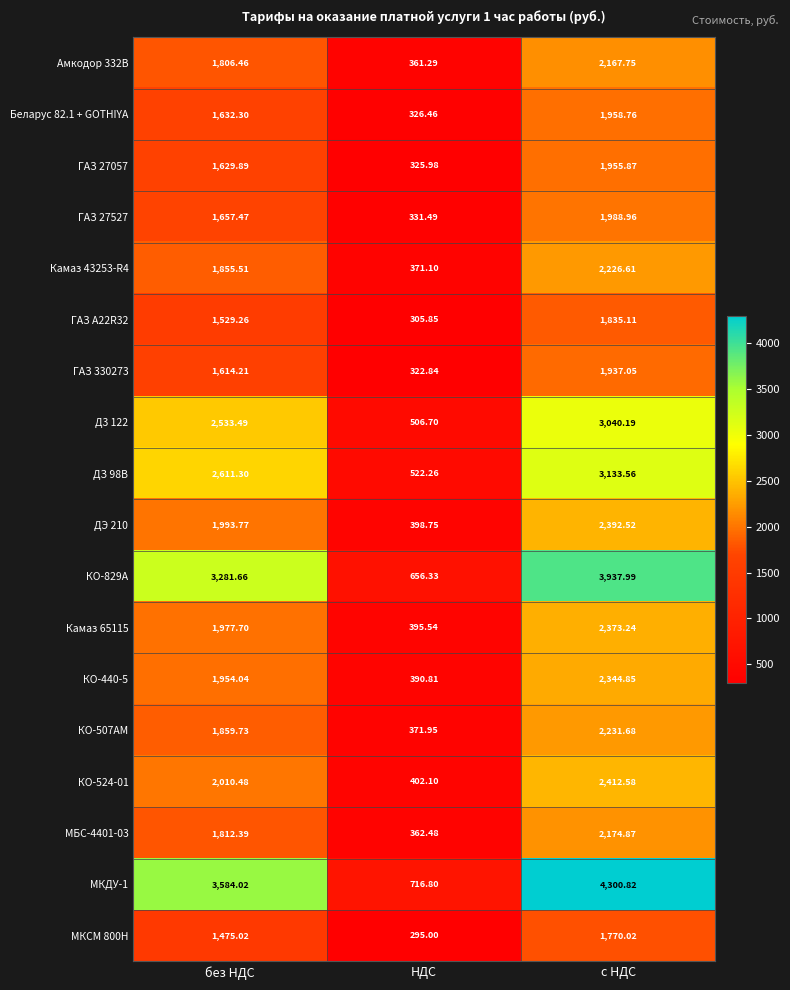

Which category has the lowest value in the Амкодор 332В series?

НДС